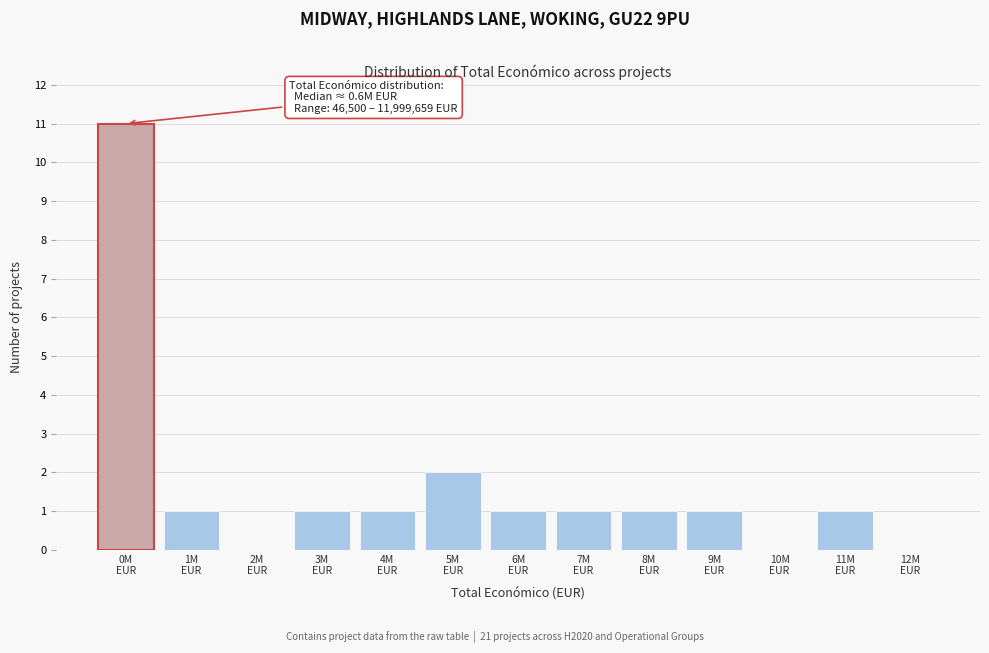

What is the greatest value displayed?

11